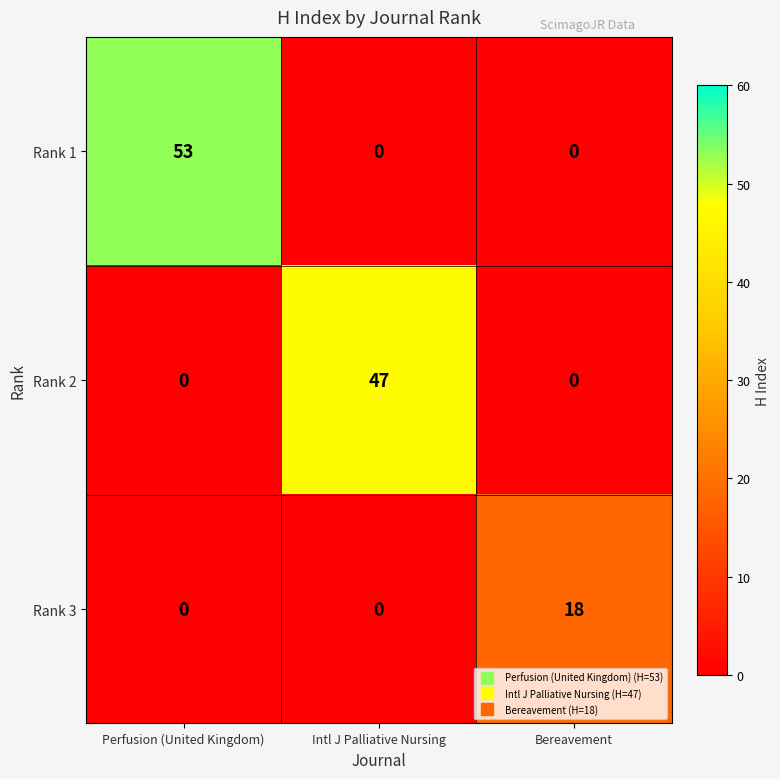

Rank the series by their maximum value, from lowest to highest.

Rank 3, Rank 2, Rank 1